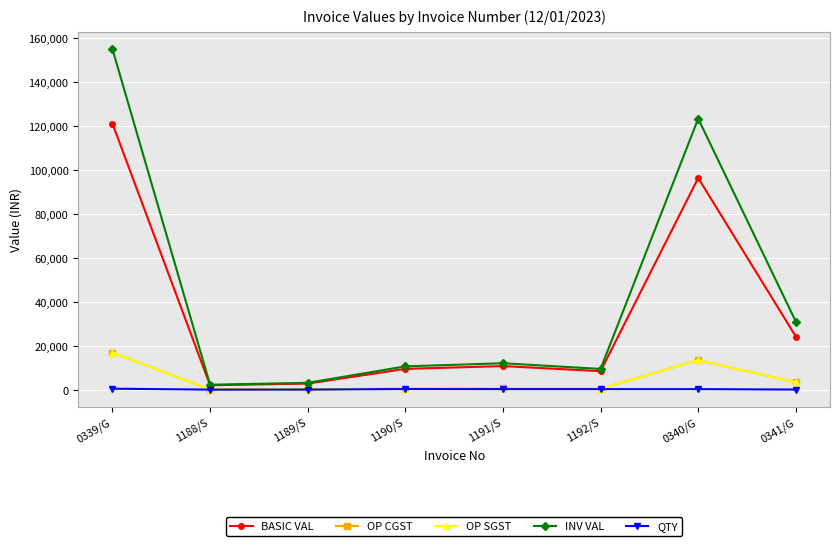

Is this an area chart (filled region under the line)?

No